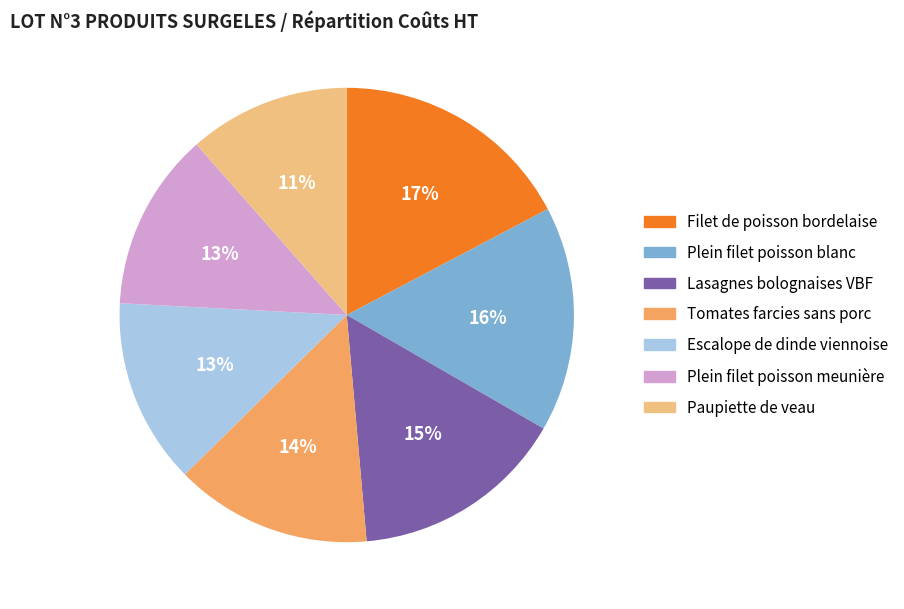

Is there a majority slice in this chart?

No